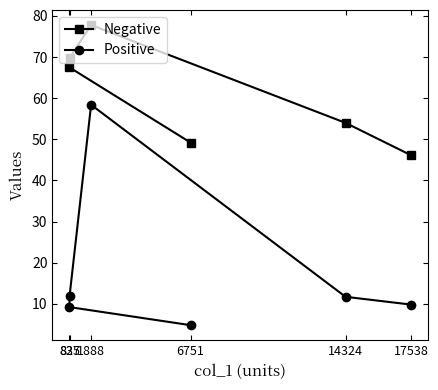

What value does the Positive series have at 17538?

9.8